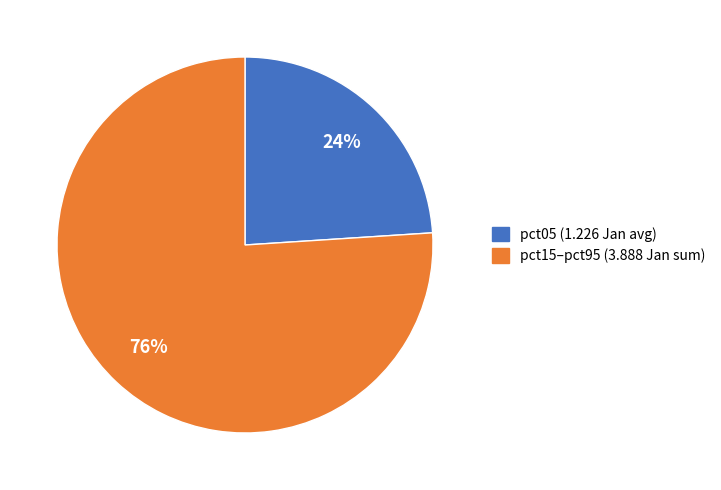

Does any single category account for the majority?

Yes